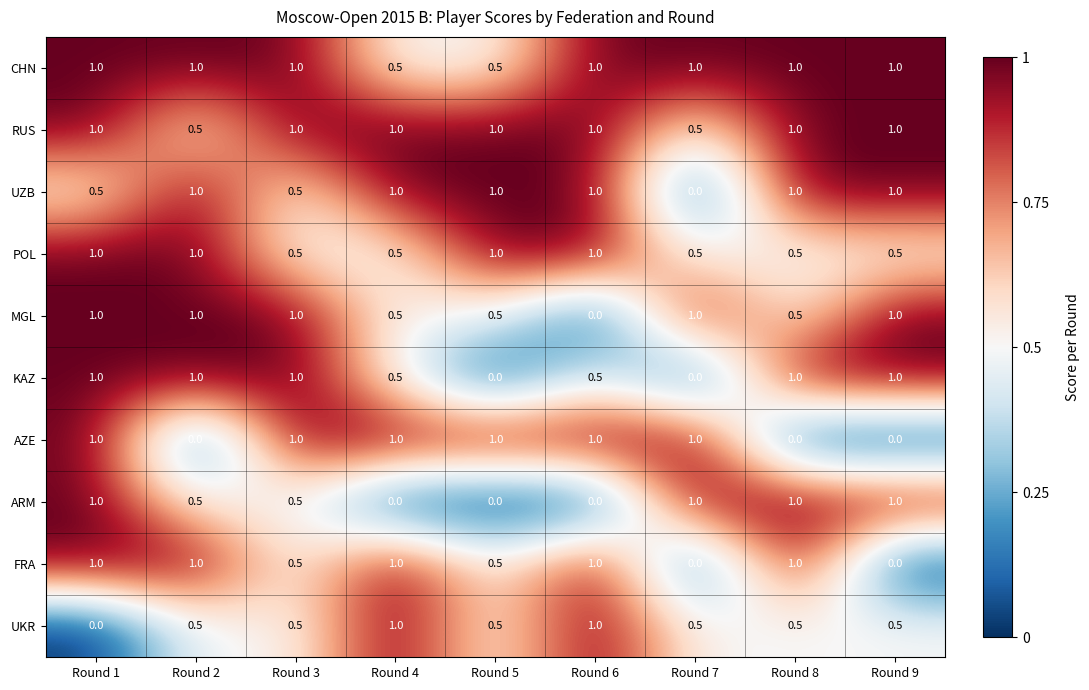

At how many categories does at least one series exceed 0?

9